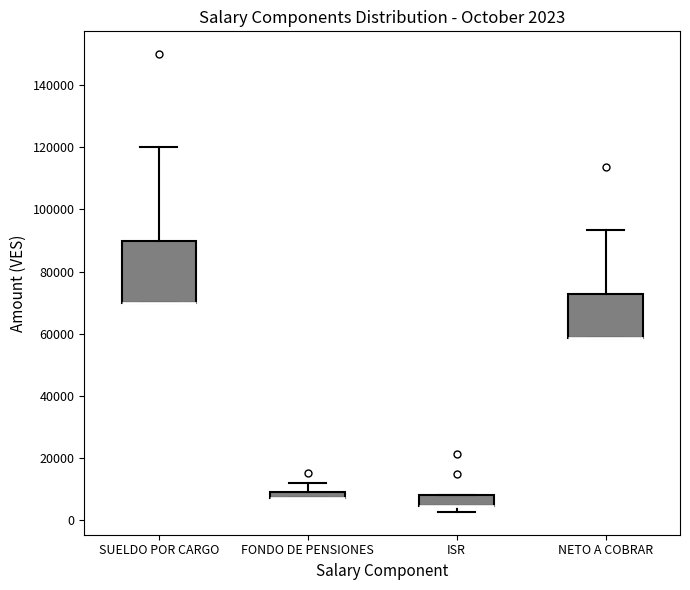

Which box is the tallest, from its lower edge to its upper edge?

SUELDO POR CARGO